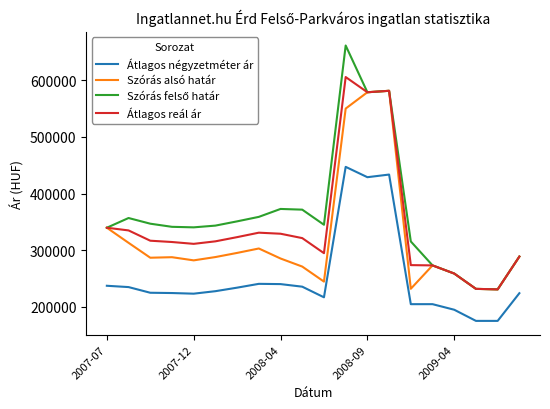

What is the lowest value of the Szórás alsó határ series?

230675